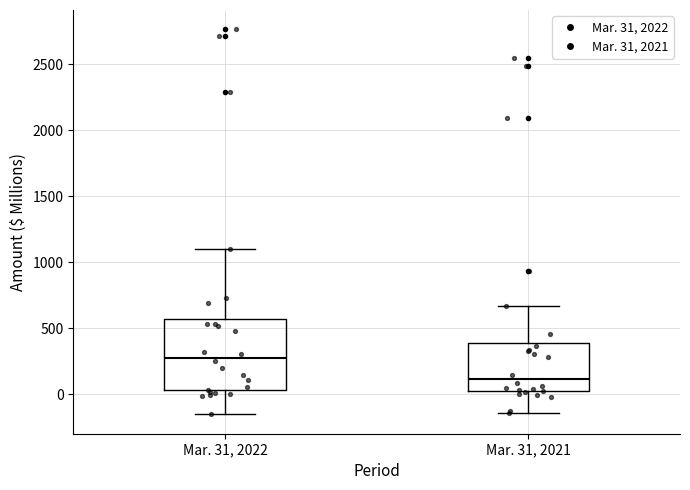

Reading left to right, read every box against the y-axis: the position of its median line, the range the box covers, and the ends of its whiskers. The values are not printed on the chart, so give them approximately, as read against the axis.

Mar. 31, 2022: median 300, box 50 to 550, whiskers -150 to 1100
Mar. 31, 2021: median 100, box 0 to 400, whiskers -150 to 650